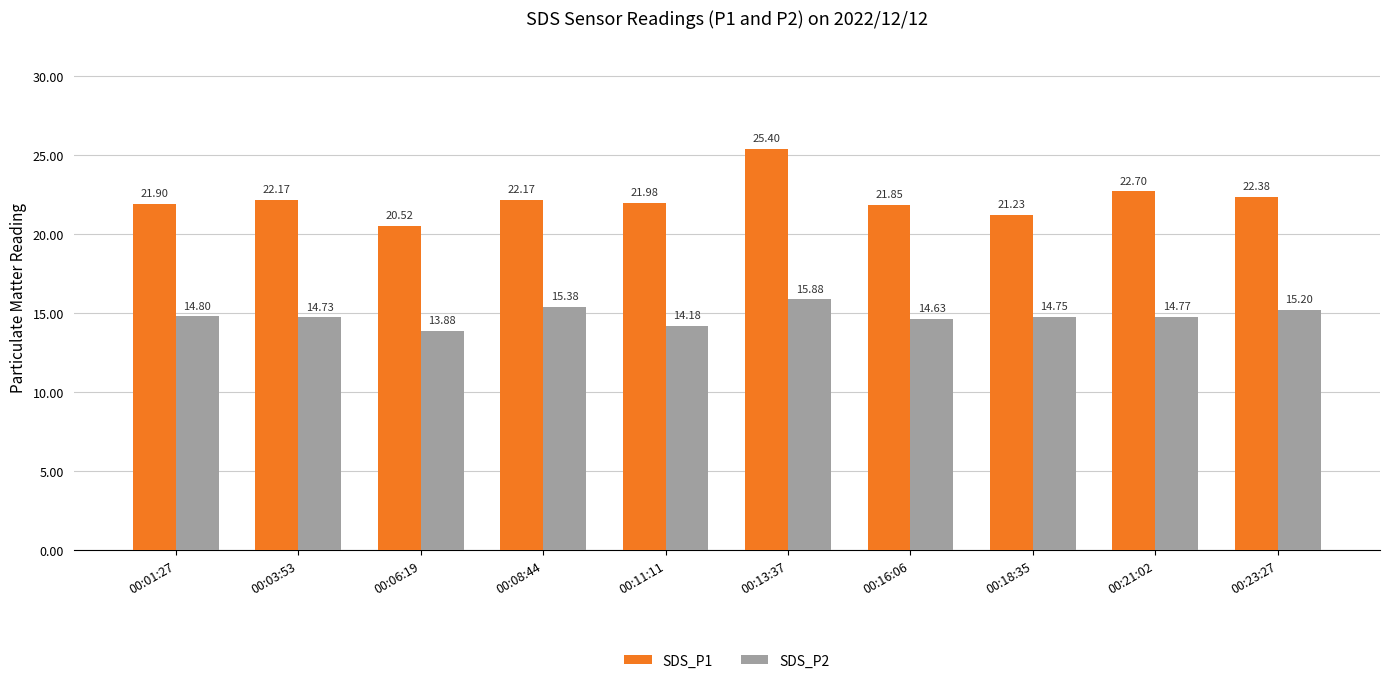

List the series in order of their overall mean, lowest first.

SDS_P2, SDS_P1